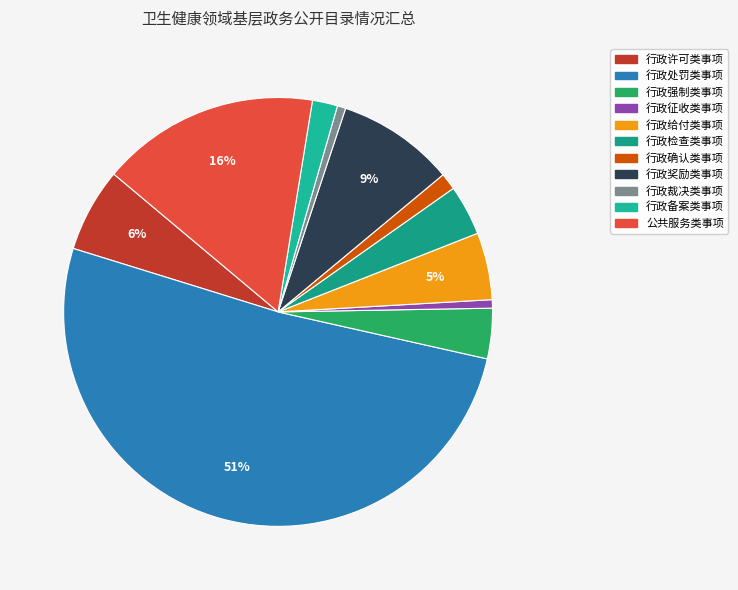

To the nearest percent, what is the difference between the largest and smallest slice percentages?

51%